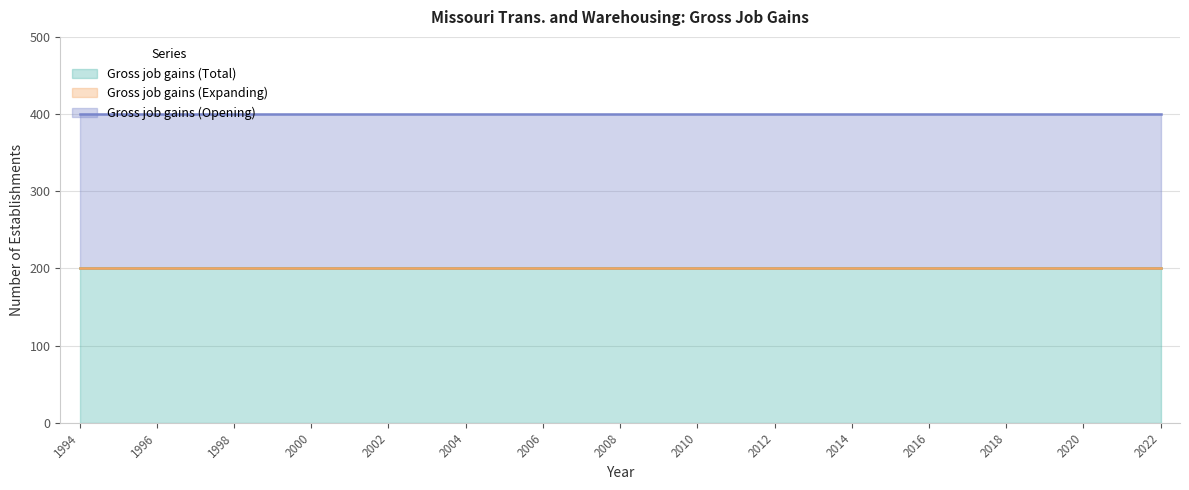

The Gross job gains (Total) series shows 200 at 2004. True or false?

True